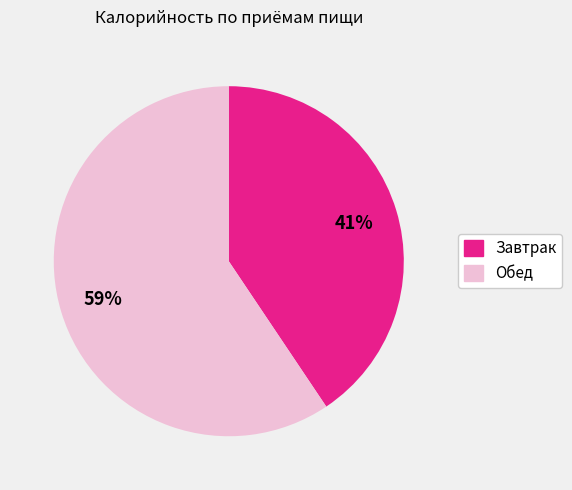

To the nearest percent, what is the average slice percentage?

50%